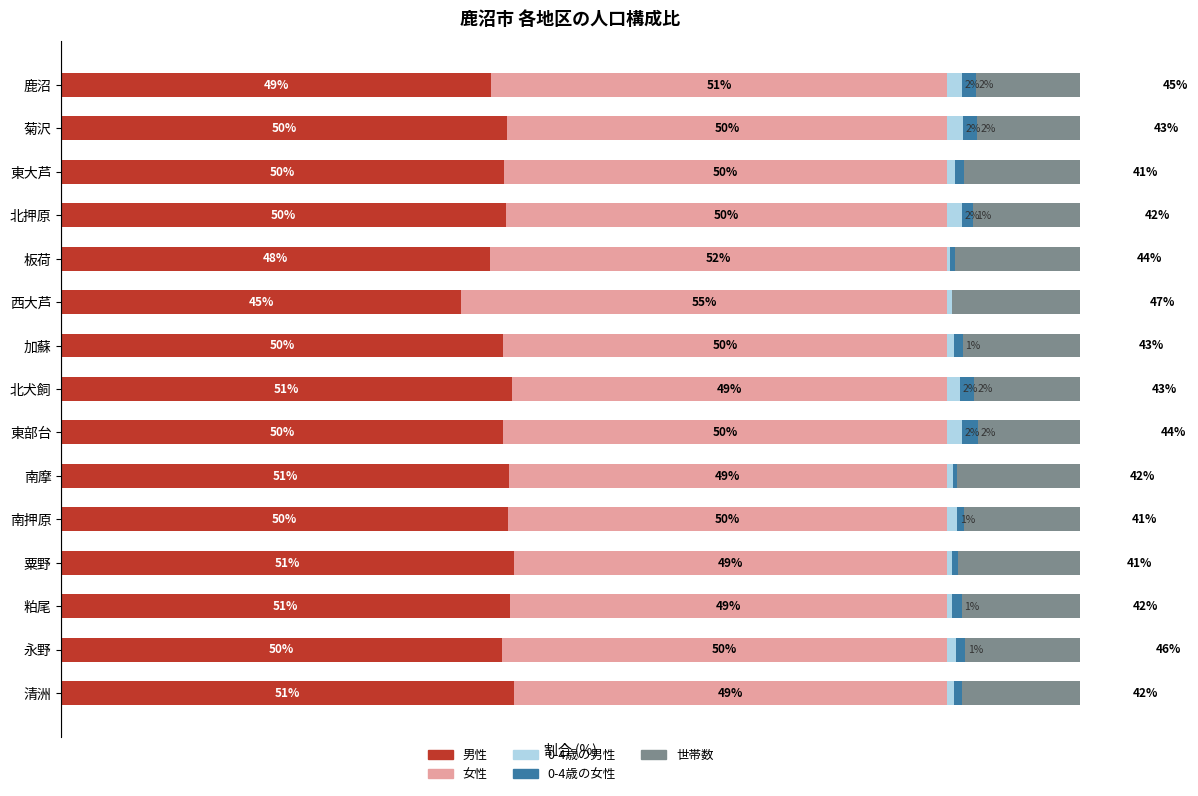

What is the difference between the 男性 values at 11 and 5?

5.9